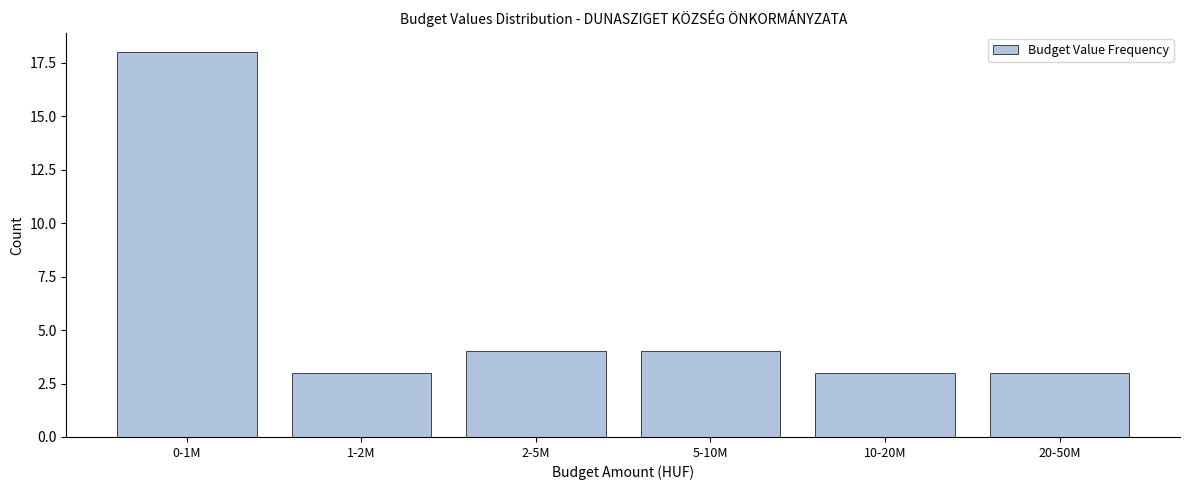

Reading left to right, what are all the values shown in this chart?

0-1M=18	1-2M=3	2-5M=4	5-10M=4	10-20M=3	20-50M=3